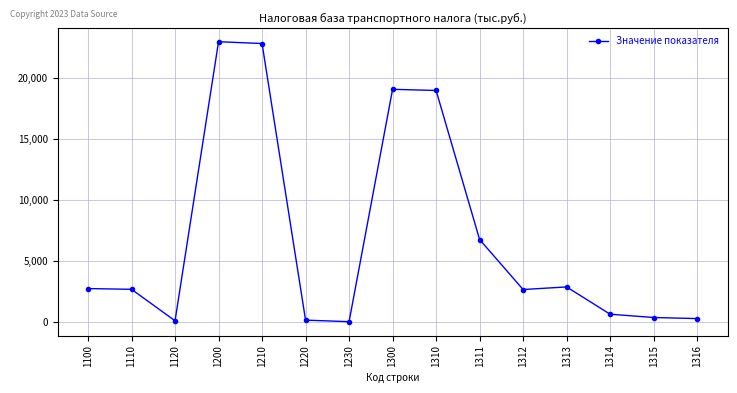

What is the ratio of the value at 1311 to the value at 1220?

49.3